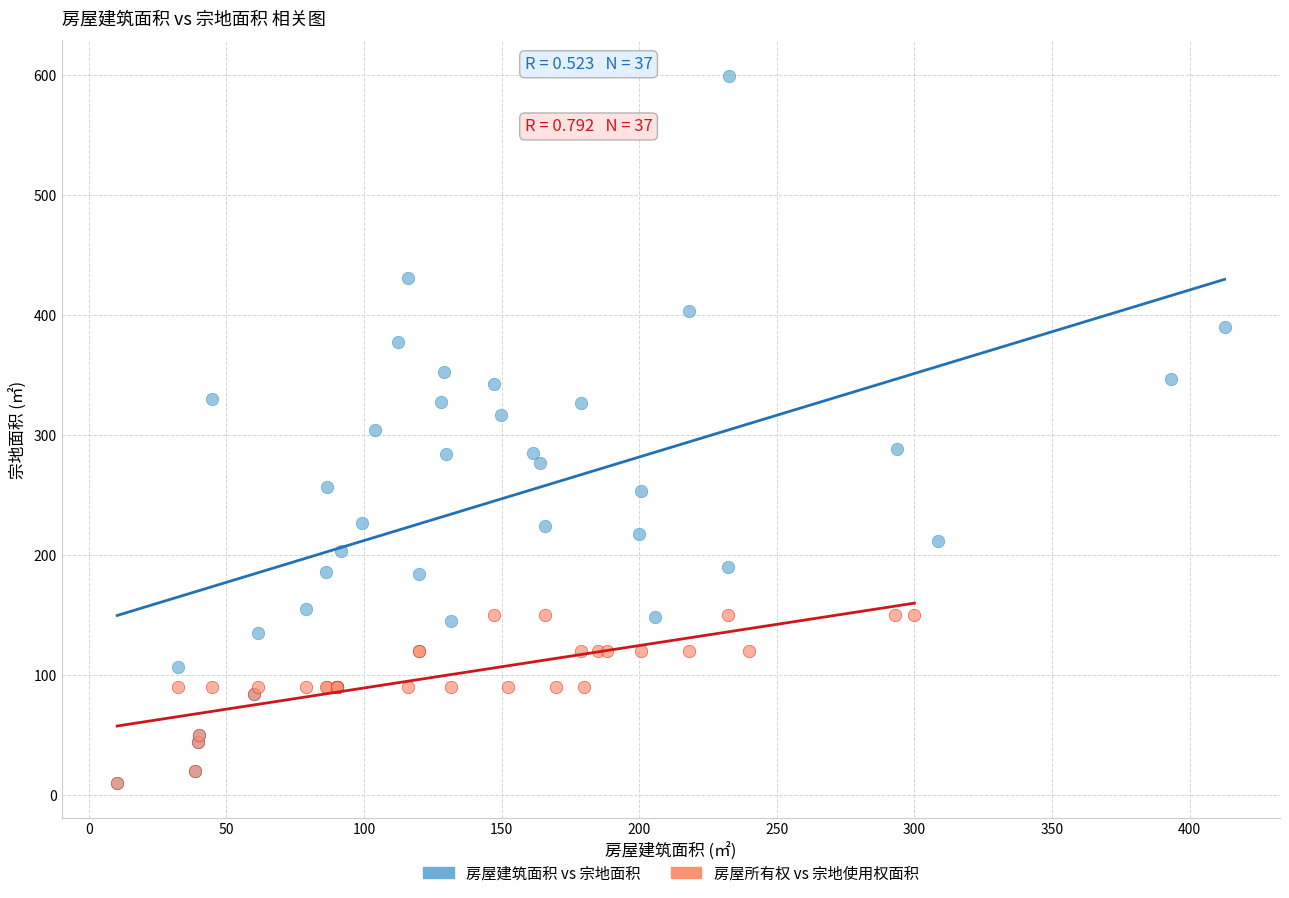

Which series has the widest spread of Y values?

房屋建筑面积 vs 宗地面积